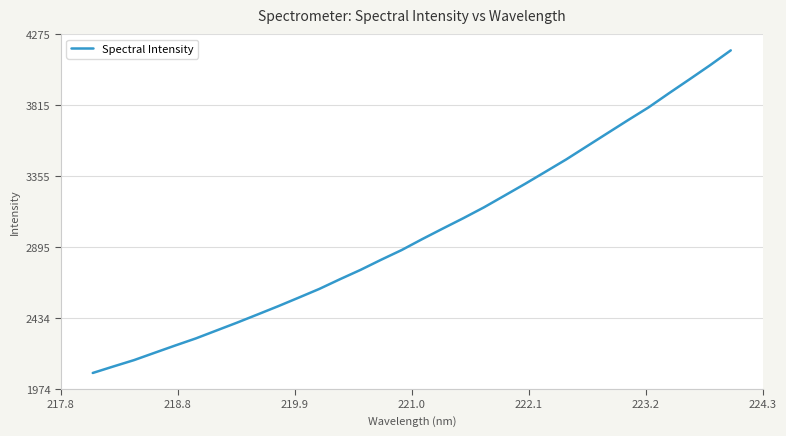

What is the difference between the maximum and minimum values?

2092.1